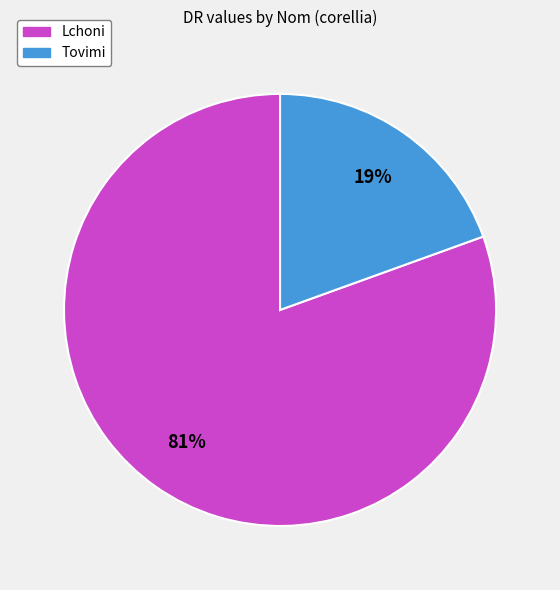

How many slices are in this pie chart?

2